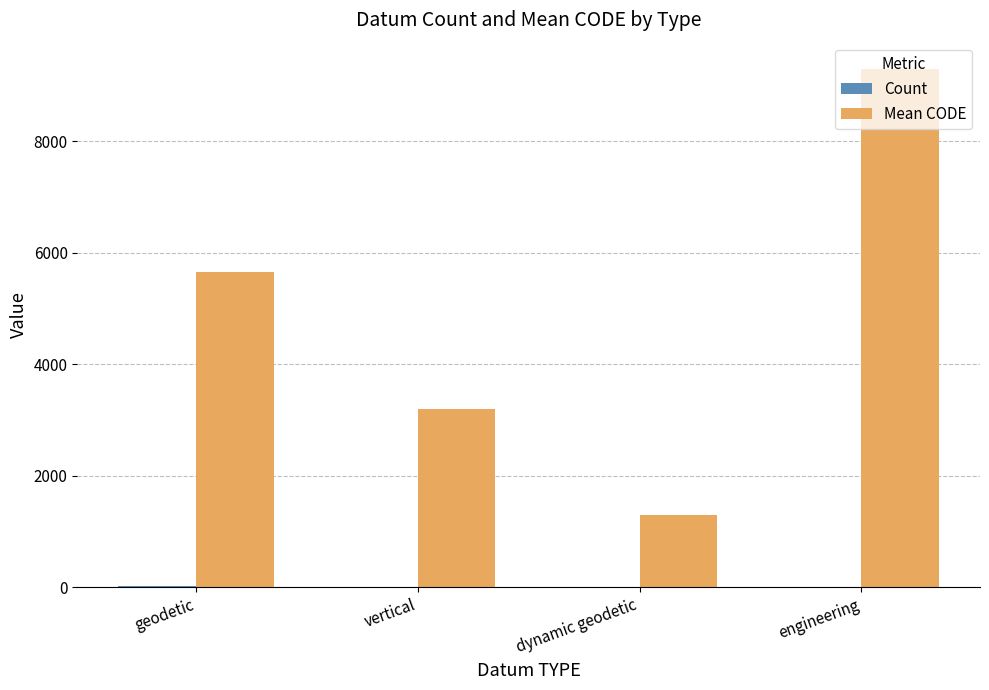

Which series has the largest total across all categories?

Mean CODE